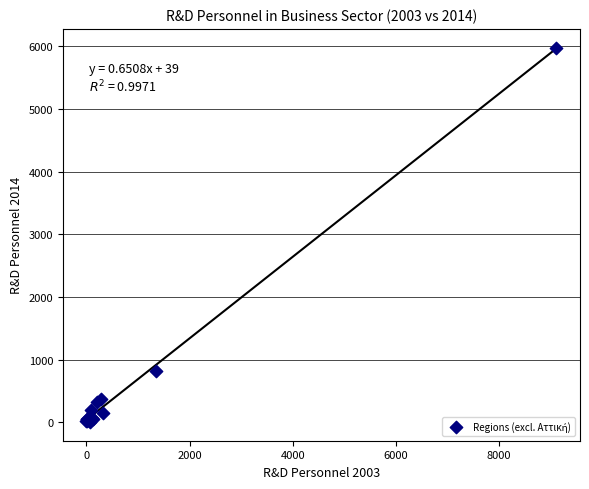

What Y value in the scatter plot is closest to 2993?

815